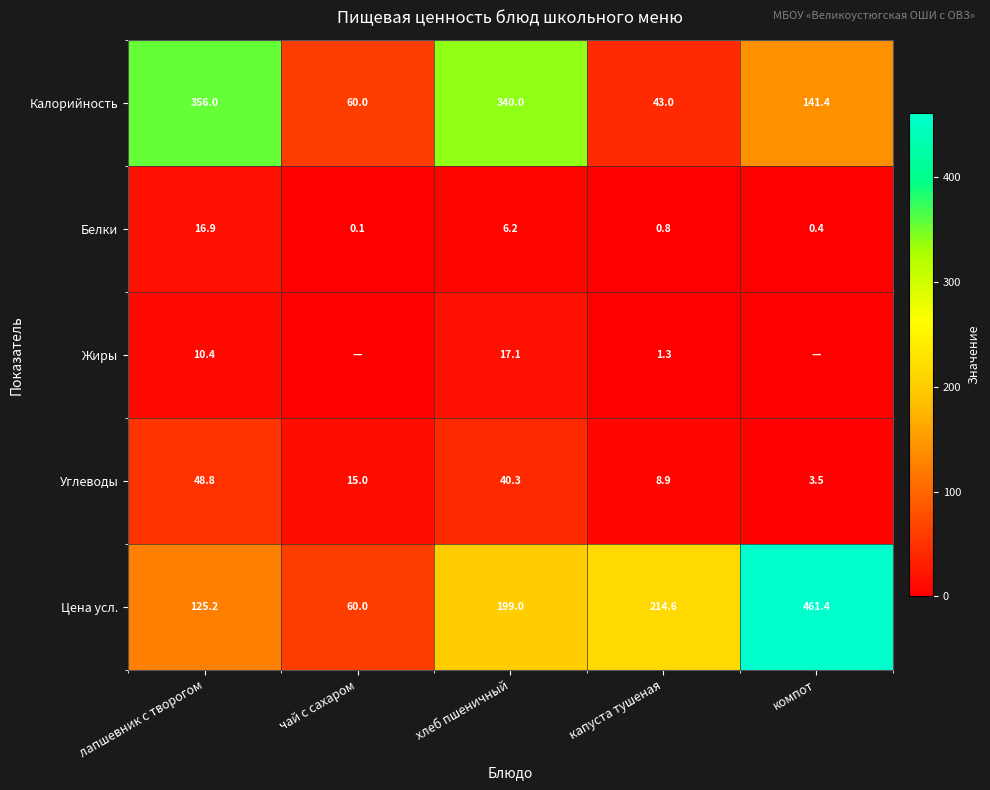

The Углеводы series shows 3.5 at компот. True or false?

True